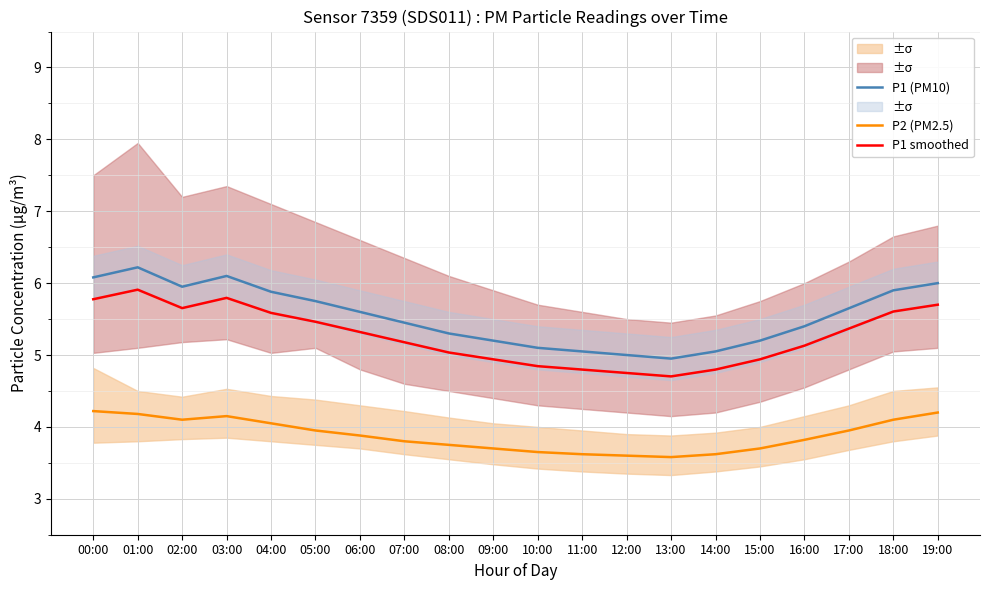

Which label corresponds to the smallest value in the chart?

13:00